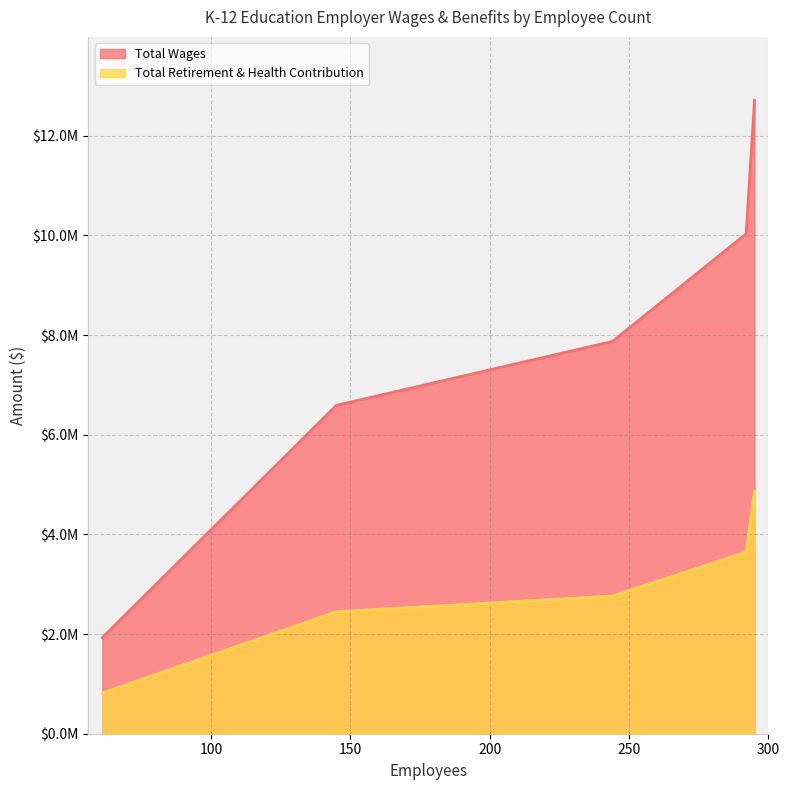

Does the chart display data point markers on the line(s)?

No